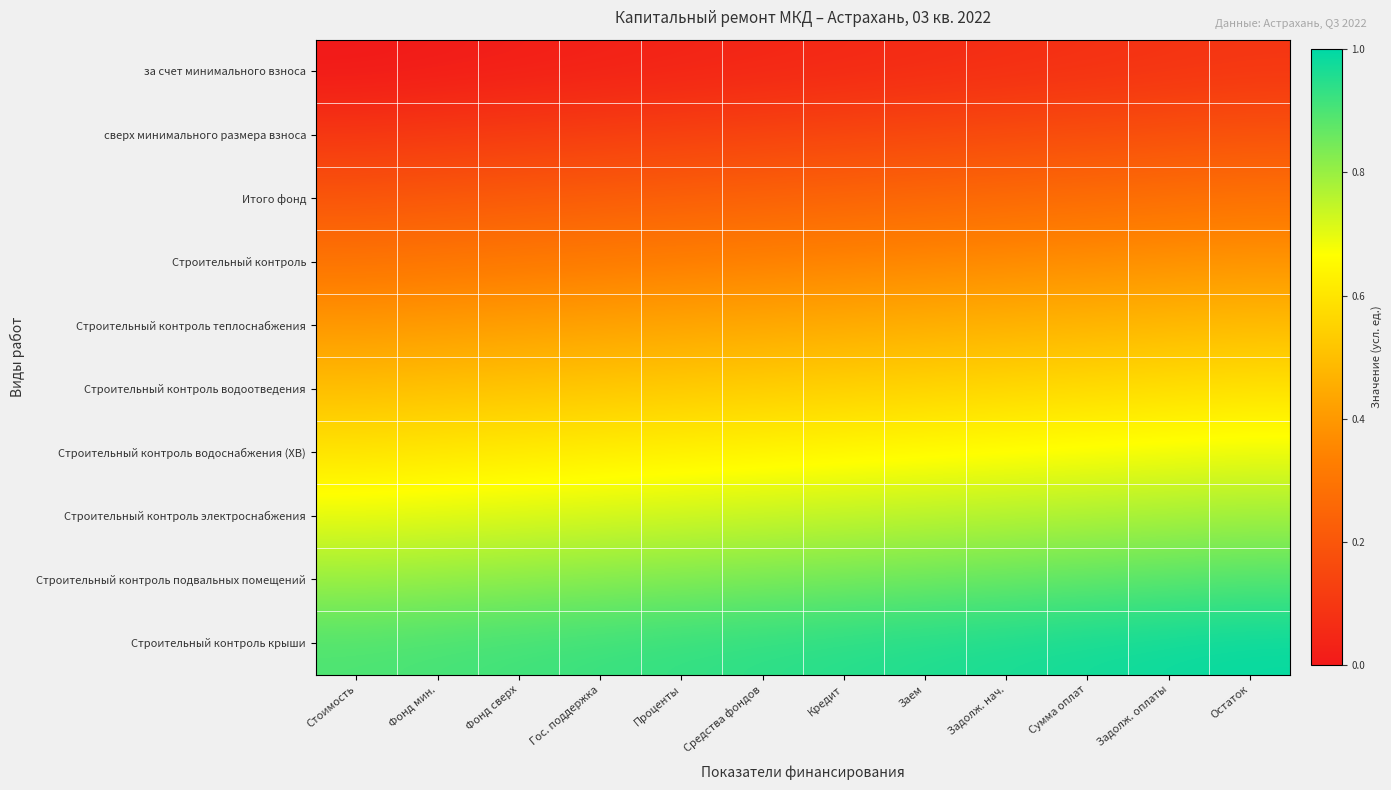

What is the total value across all series at Гос. поддержка?

4.8